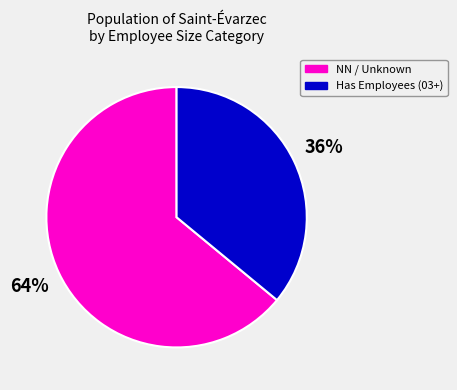

To the nearest percent, what is the difference between the largest and smallest slice percentages?

28%